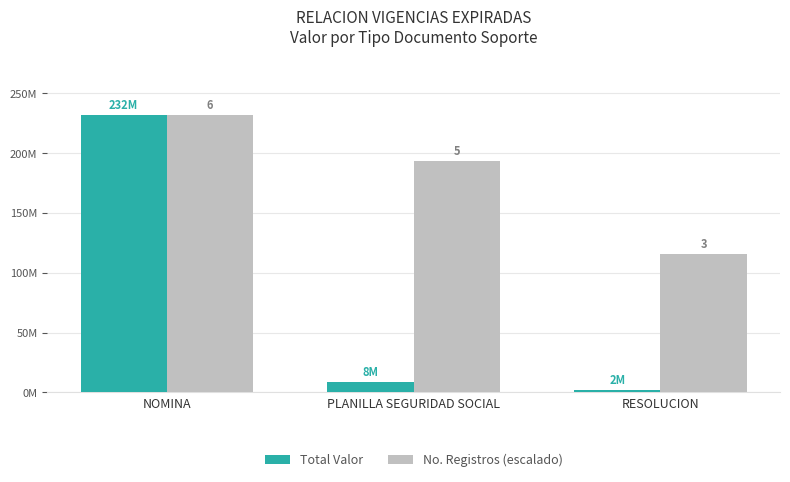

Does the chart contain any negative values?

No